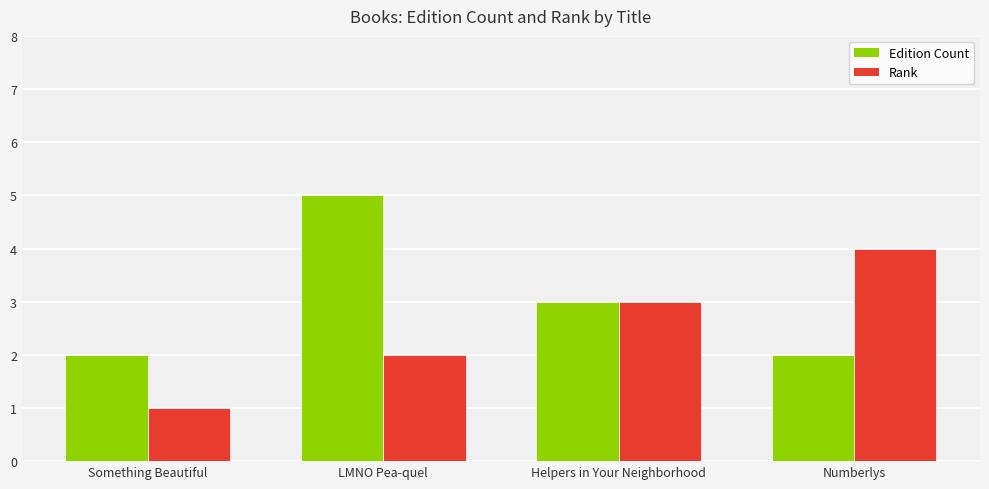

What is the value of the Edition Count bar at the 1st from the left?

2